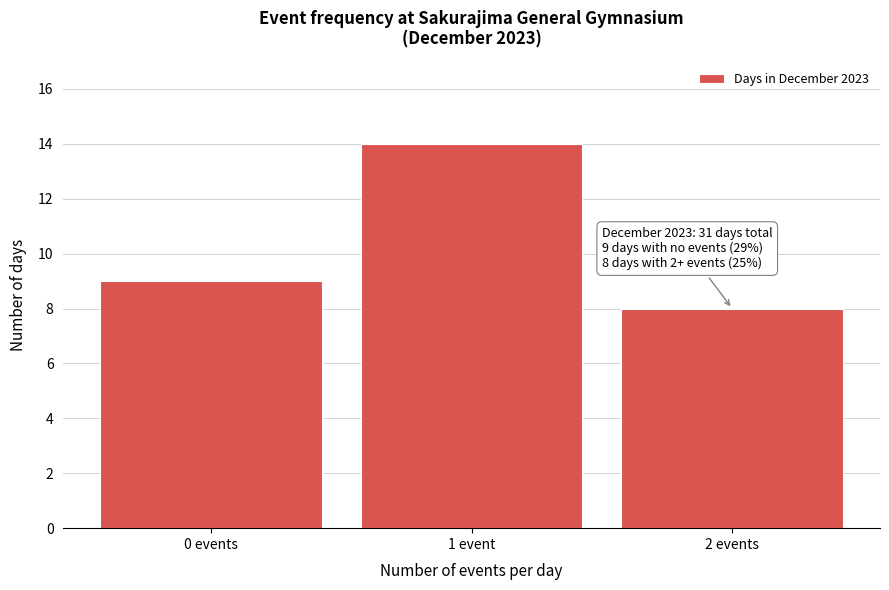

Reading left to right, extract all data points from this chart.

9	14	8